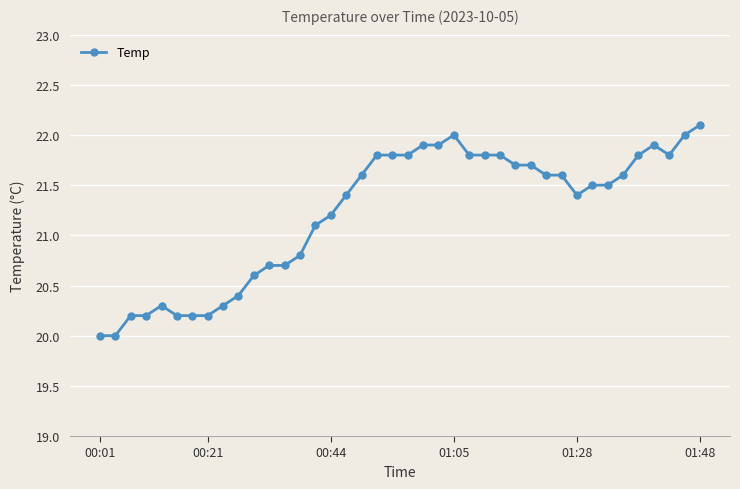

True or false: there are more than 0 points higher than both neighbors.

True